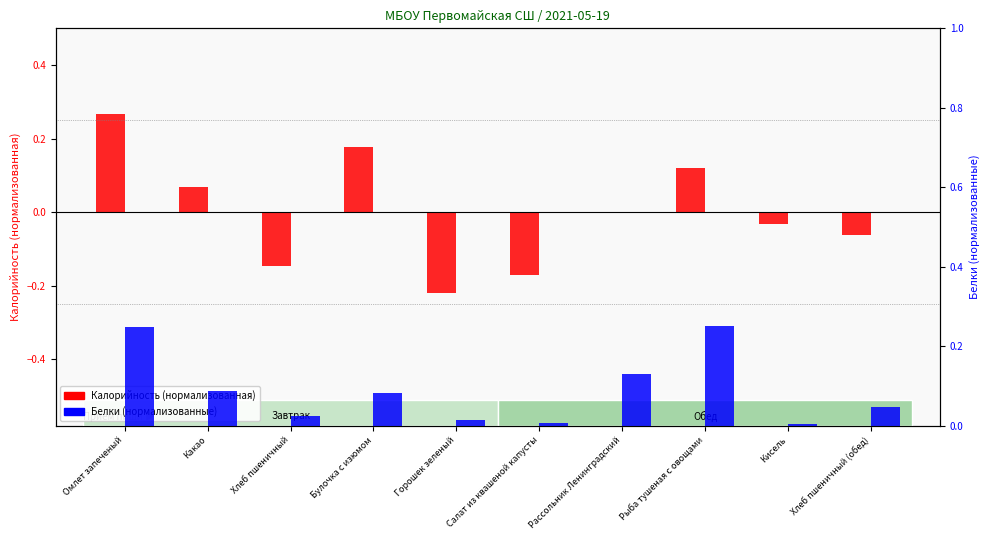

What position from the left is Какао?

2